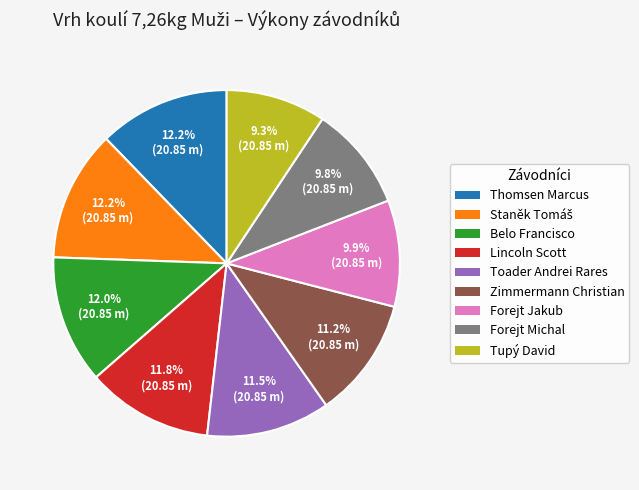

What percentage is NOT represented by Forejt Michal?

90.2%